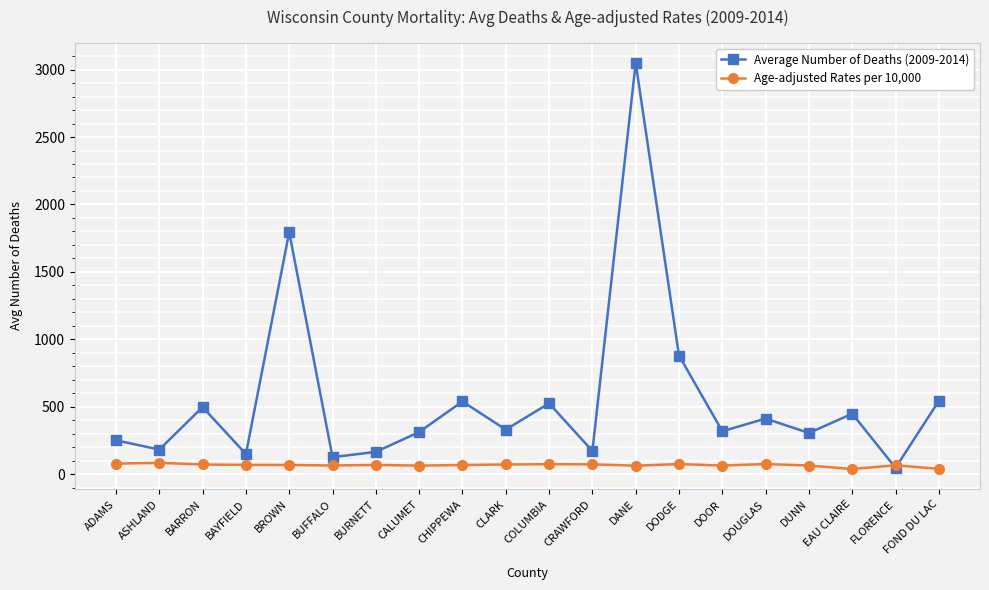

Which series has the largest total across all categories?

Average Number of Deaths (2009-2014)